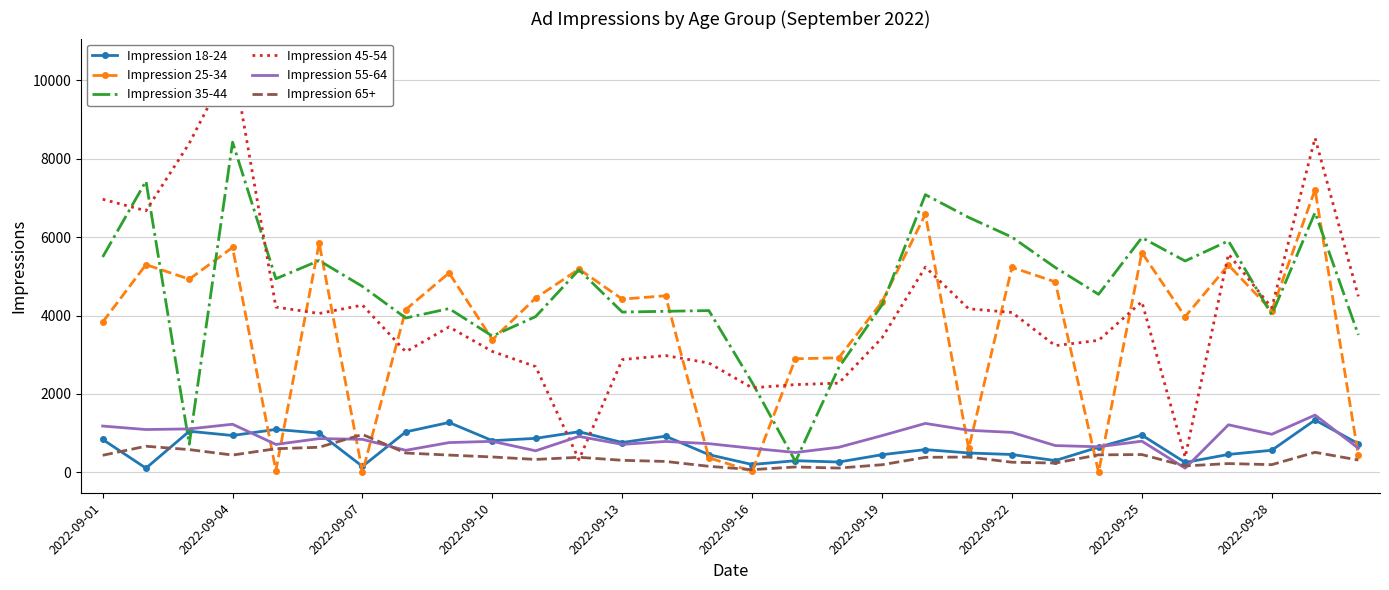

After their last crossing, which series has the higher values: Impression 18-24 or Impression 45-54?

Impression 45-54